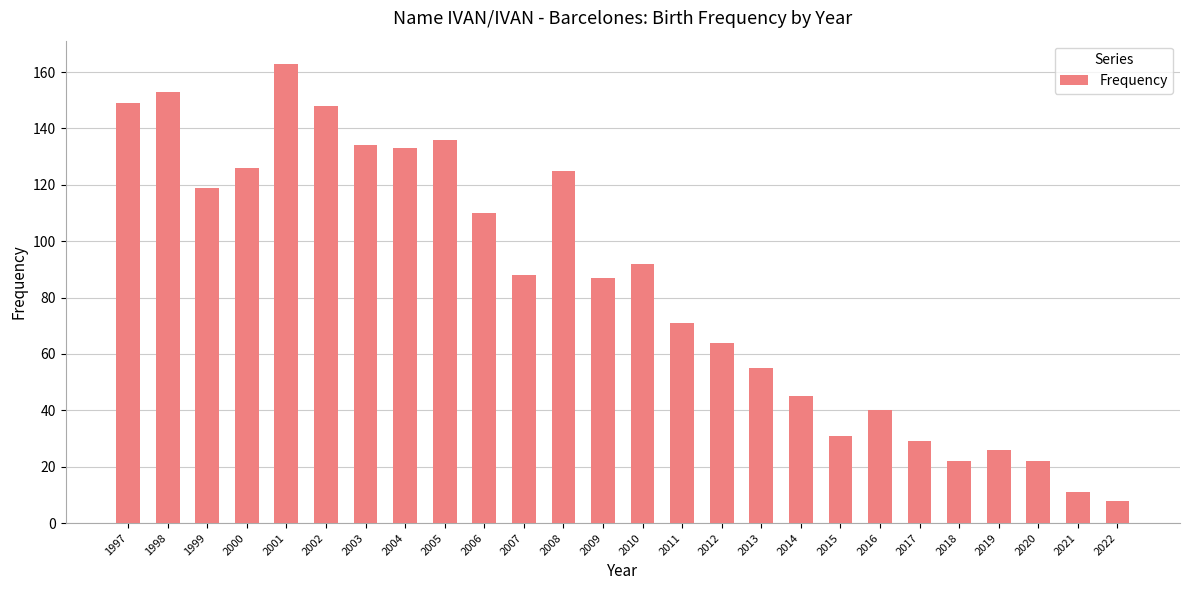

Are the bars horizontal?

No